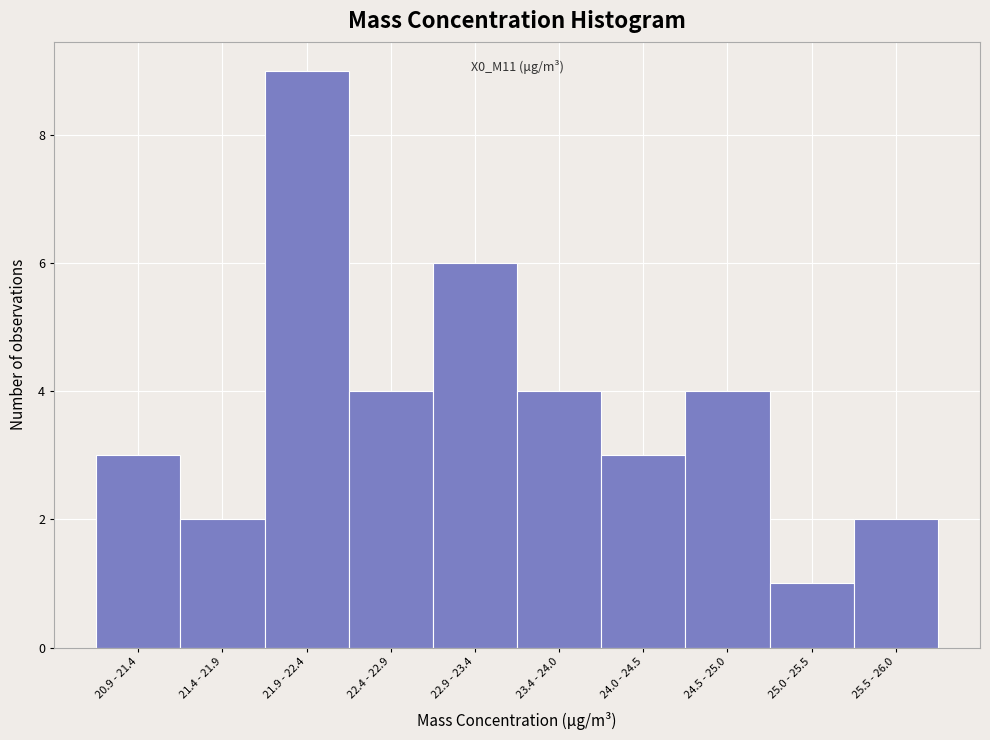

Reading left to right, transcribe all the data shown in this chart.

20.9 - 21.4=3	21.4 - 21.9=2	21.9 - 22.4=9	22.4 - 22.9=4	22.9 - 23.4=6	23.4 - 24.0=4	24.0 - 24.5=3	24.5 - 25.0=4	25.0 - 25.5=1	25.5 - 26.0=2